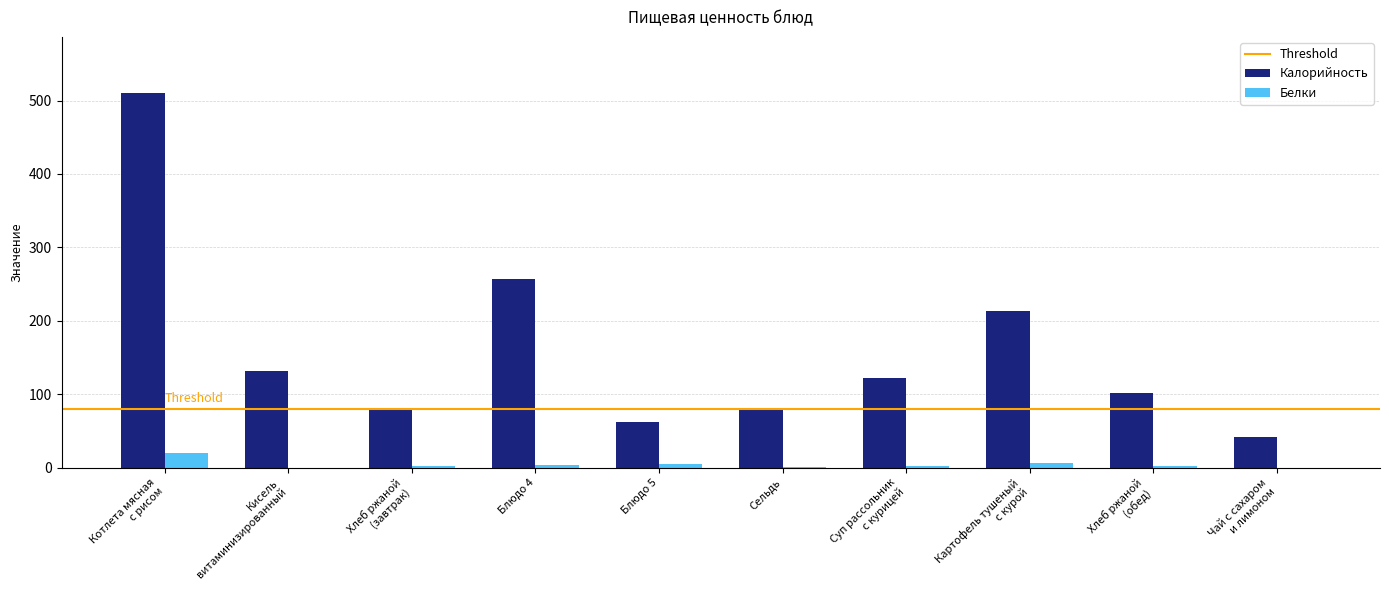

Count the number of data series in this chart.

2